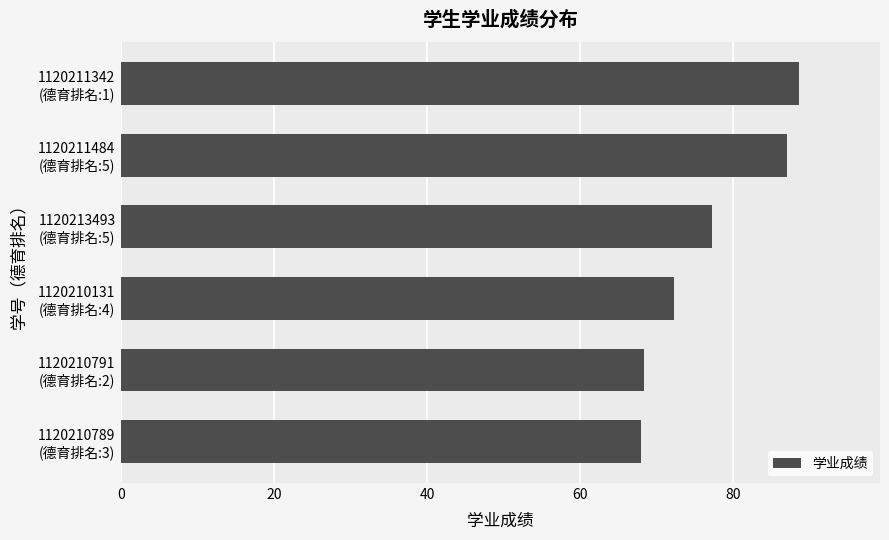

What is the average value?

76.9